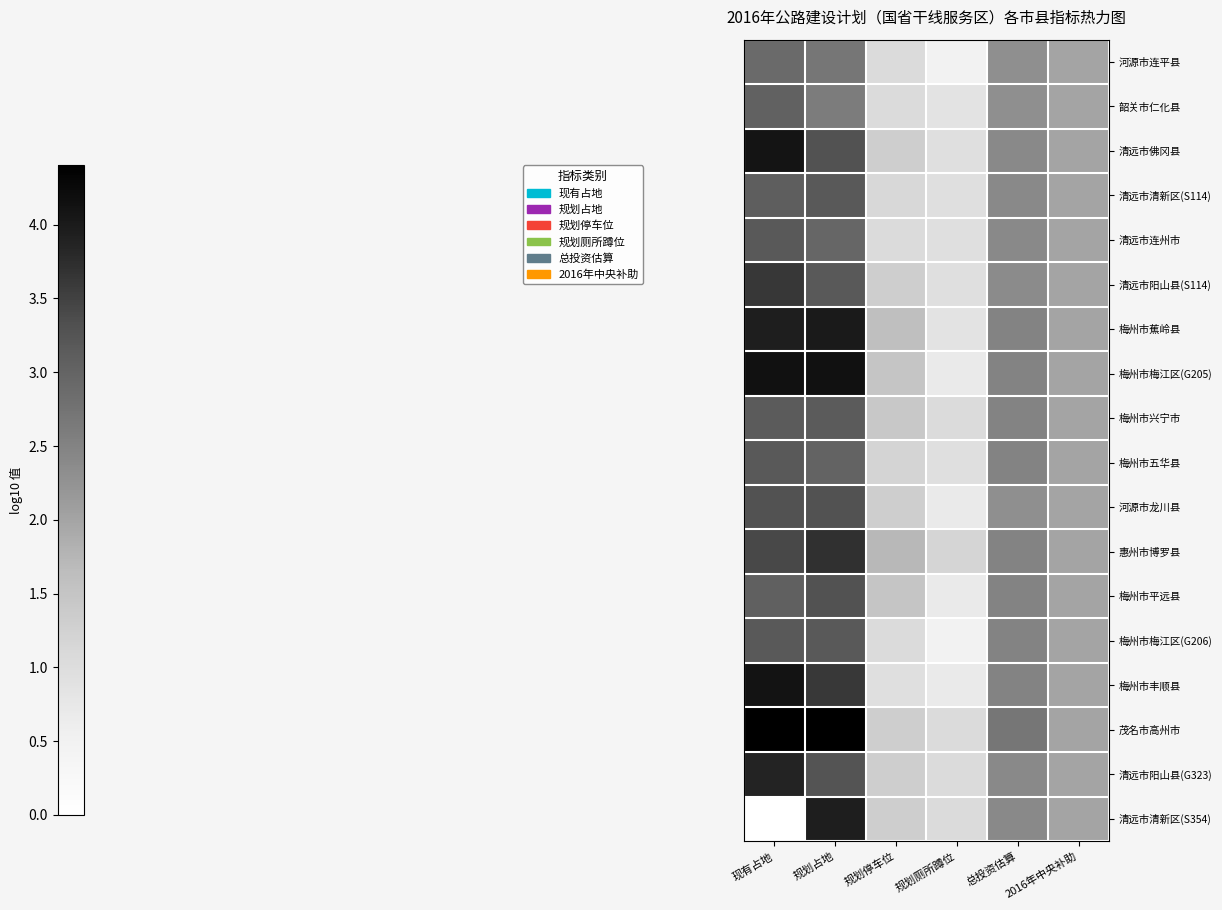

List the series in order of their peak value, lowest first.

河源市连平县, 韶关市仁化县, 梅州市兴宁市, 清远市清新区(S114), 清远市连州市, 梅州市五华县, 梅州市梅江区(G206), 河源市龙川县, 梅州市平远县, 清远市阳山县(S114), 惠州市博罗县, 清远市阳山县(G323), 清远市清新区(S354), 梅州市蕉岭县, 清远市佛冈县, 梅州市丰顺县, 梅州市梅江区(G205), 茂名市高州市